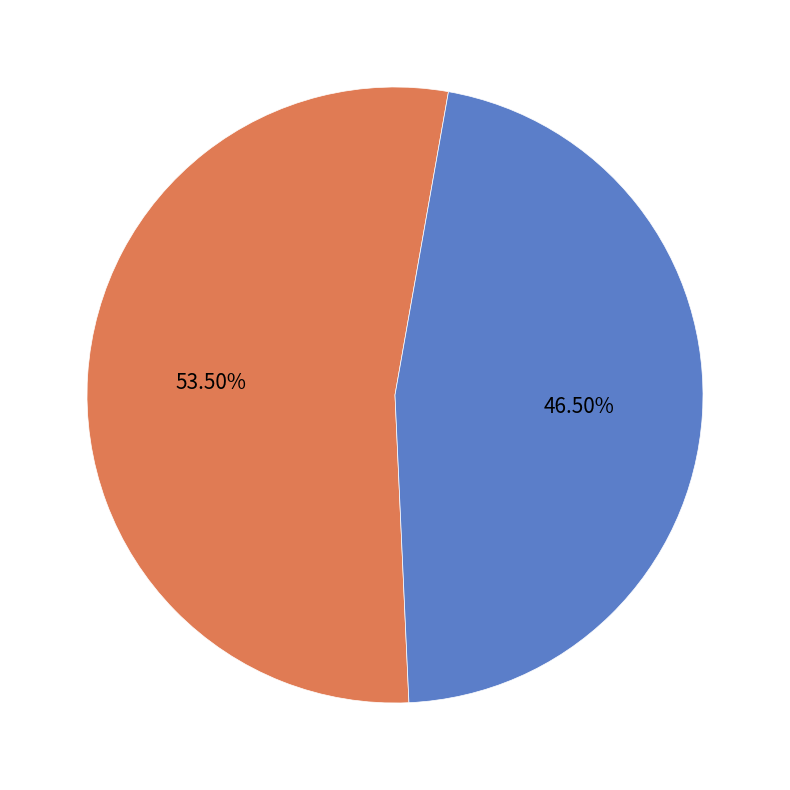

Does any single category account for the majority?

Yes